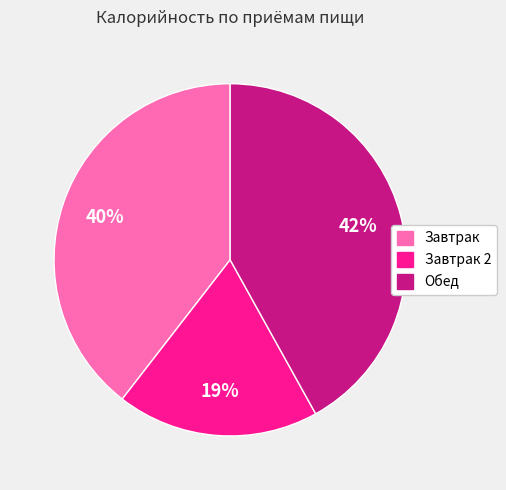

Is there a majority slice in this chart?

No